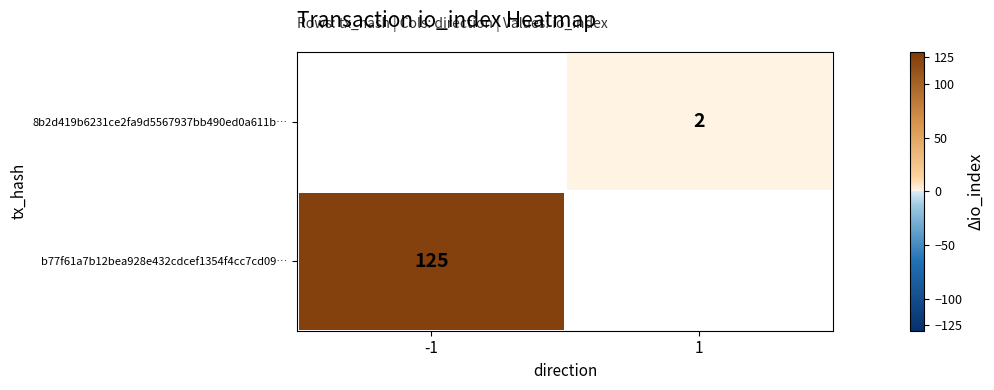

Is it true that 8b2d419b6231ce2fa9d5567937bb490ed0a611b… equals 2 at 1?

True